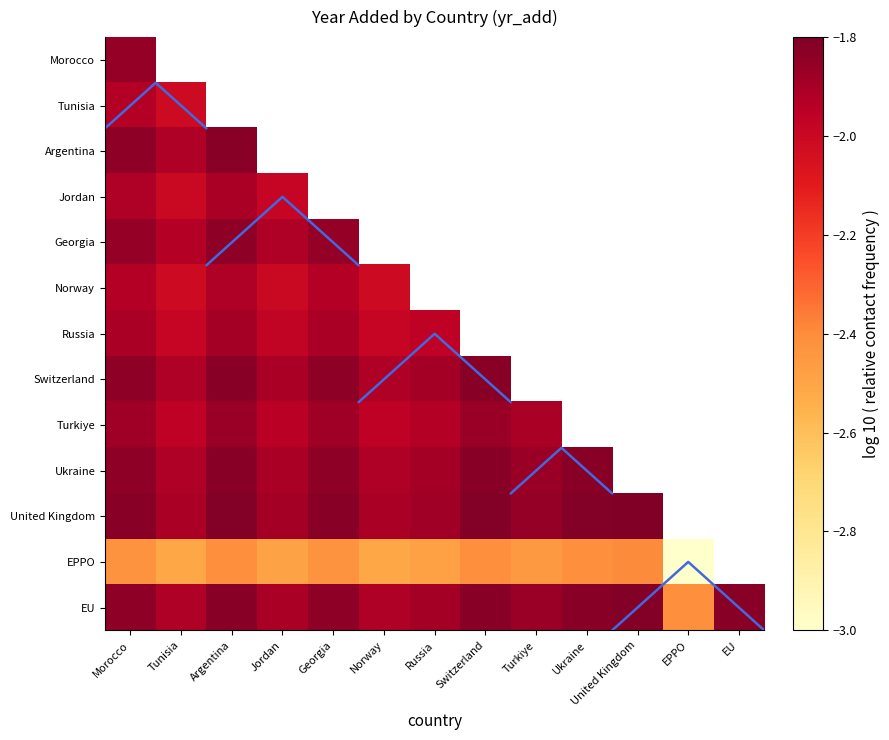

Count the number of data series in this chart.

13